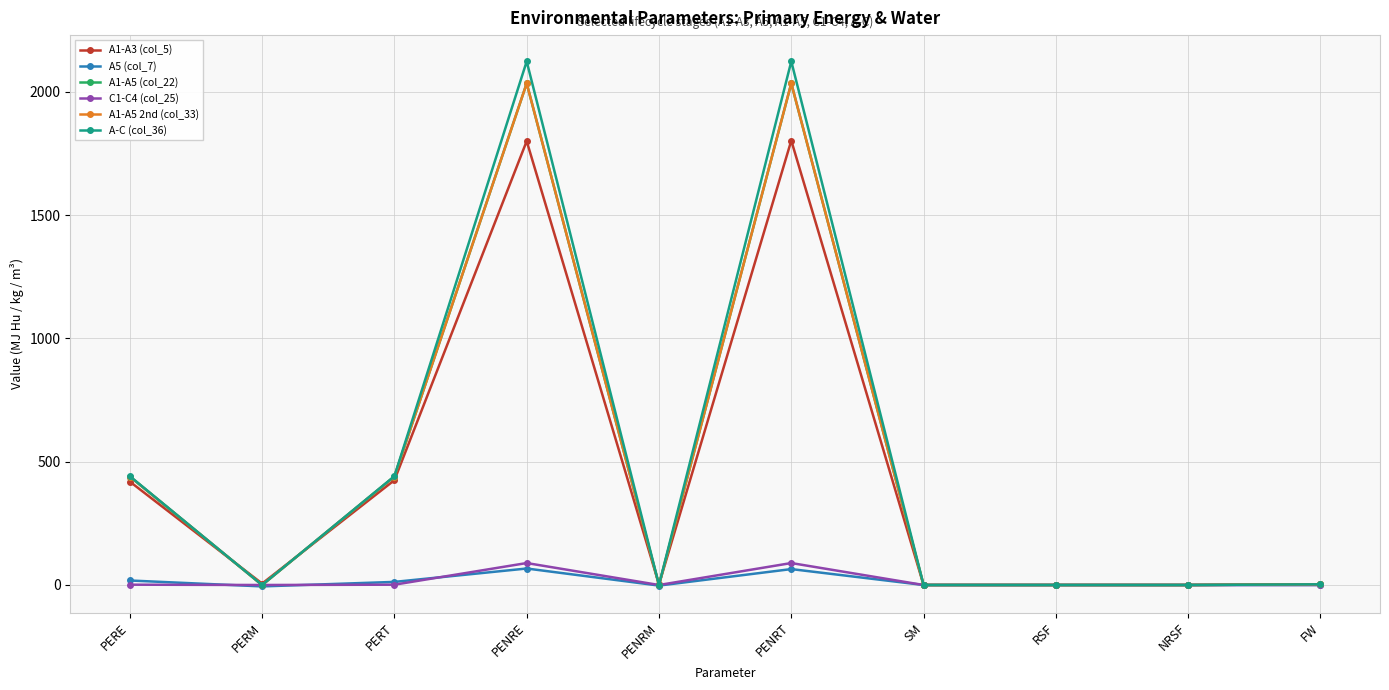

Does the chart have visible grid lines?

Yes